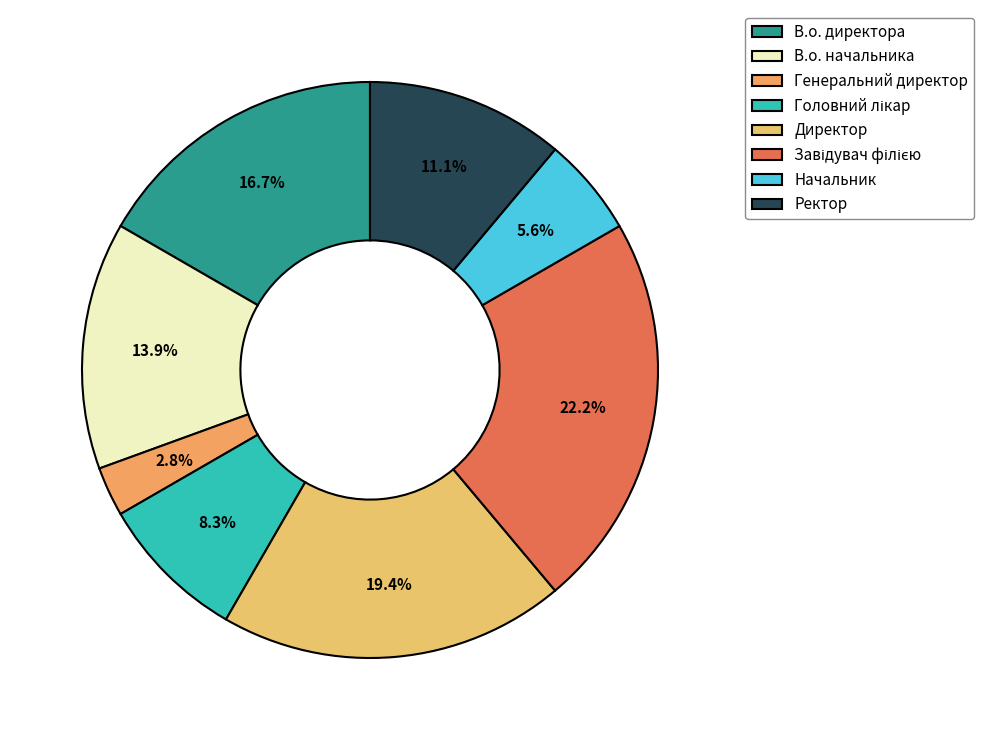

Is Директор the majority of the pie?

No